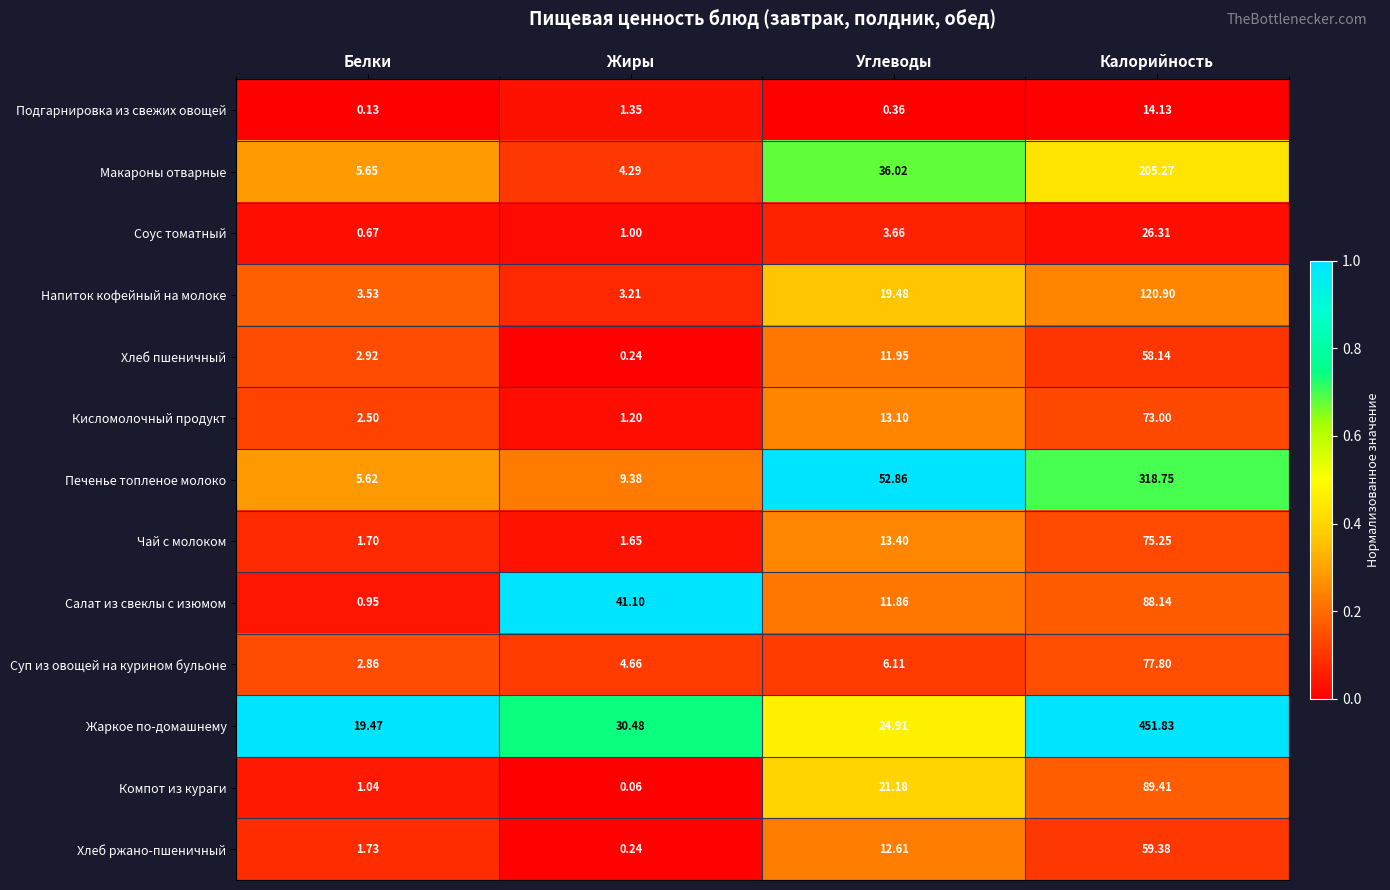

Is the value of Суп из овощей на курином бульоне at Углеводы greater than the value of Кисломолочный продукт at Жиры?

Yes